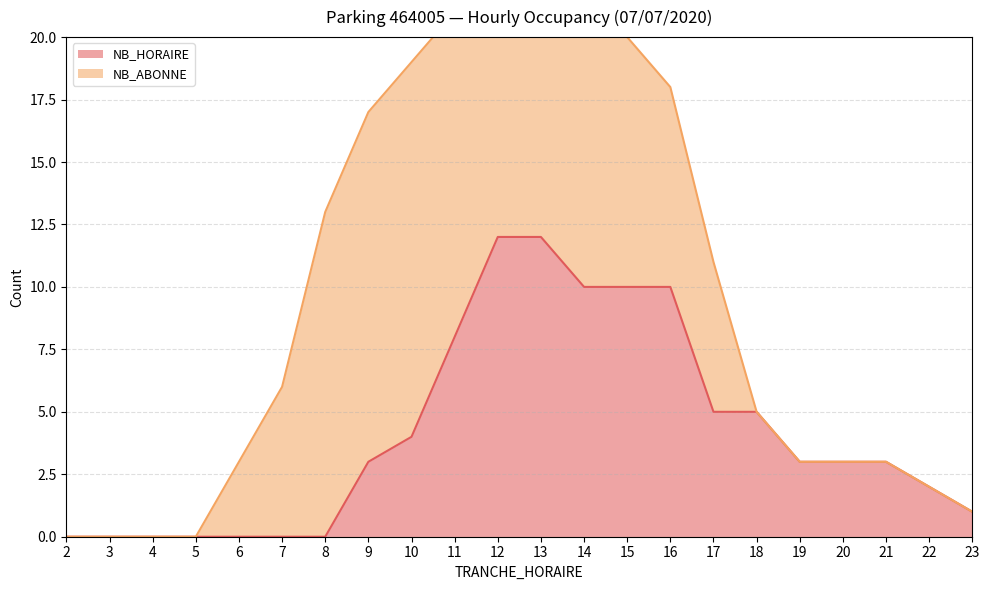

The NB_HORAIRE series shows 5 at 17. True or false?

True